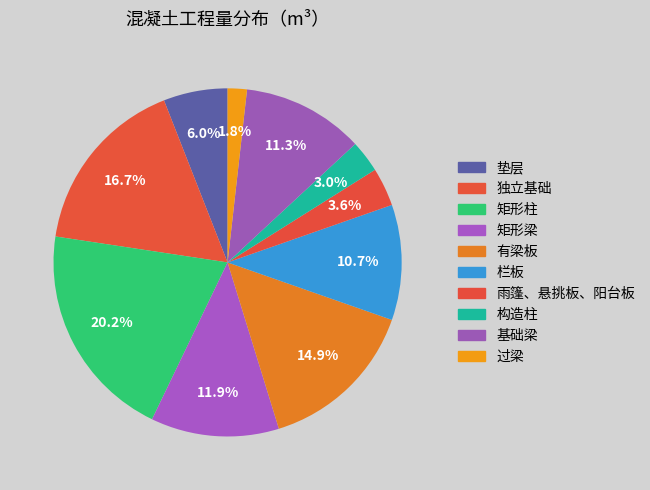

Which has a higher value, 雨篷、悬挑板、阳台板 or 有梁板?

有梁板